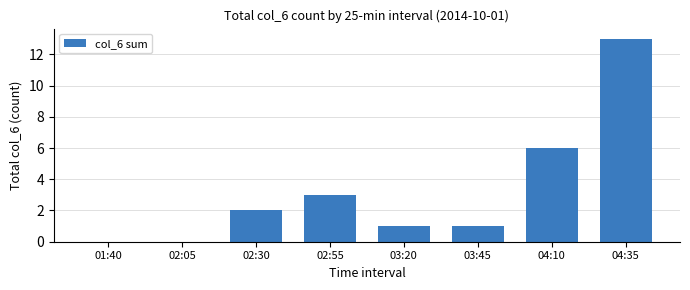

How many data points does each series have?

8